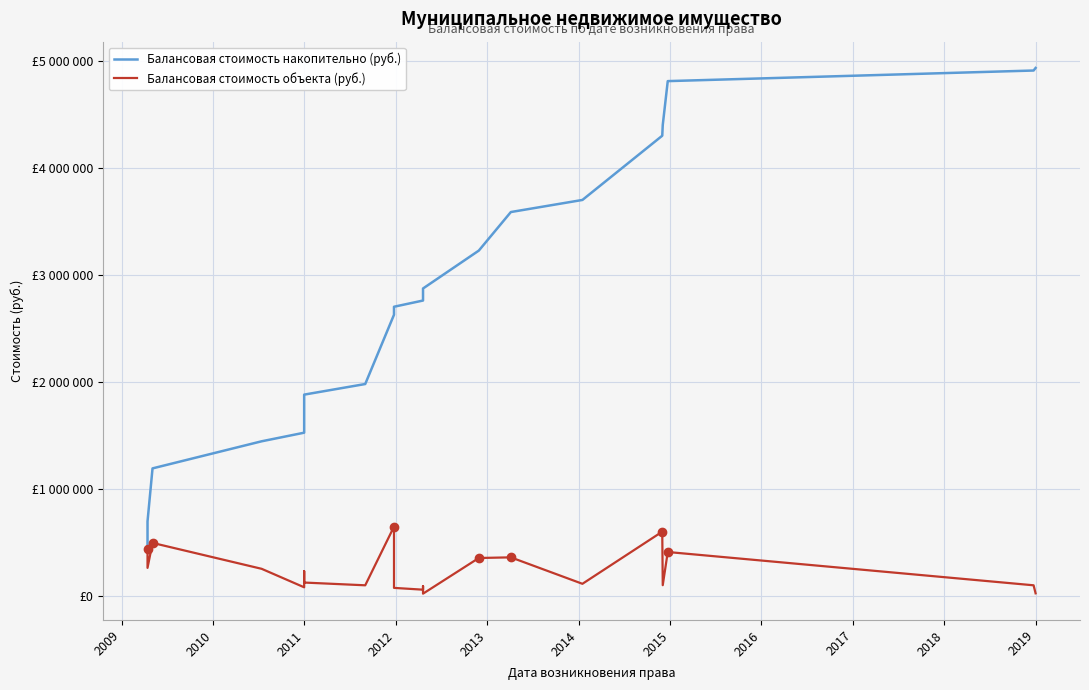

Does the chart have visible grid lines?

Yes